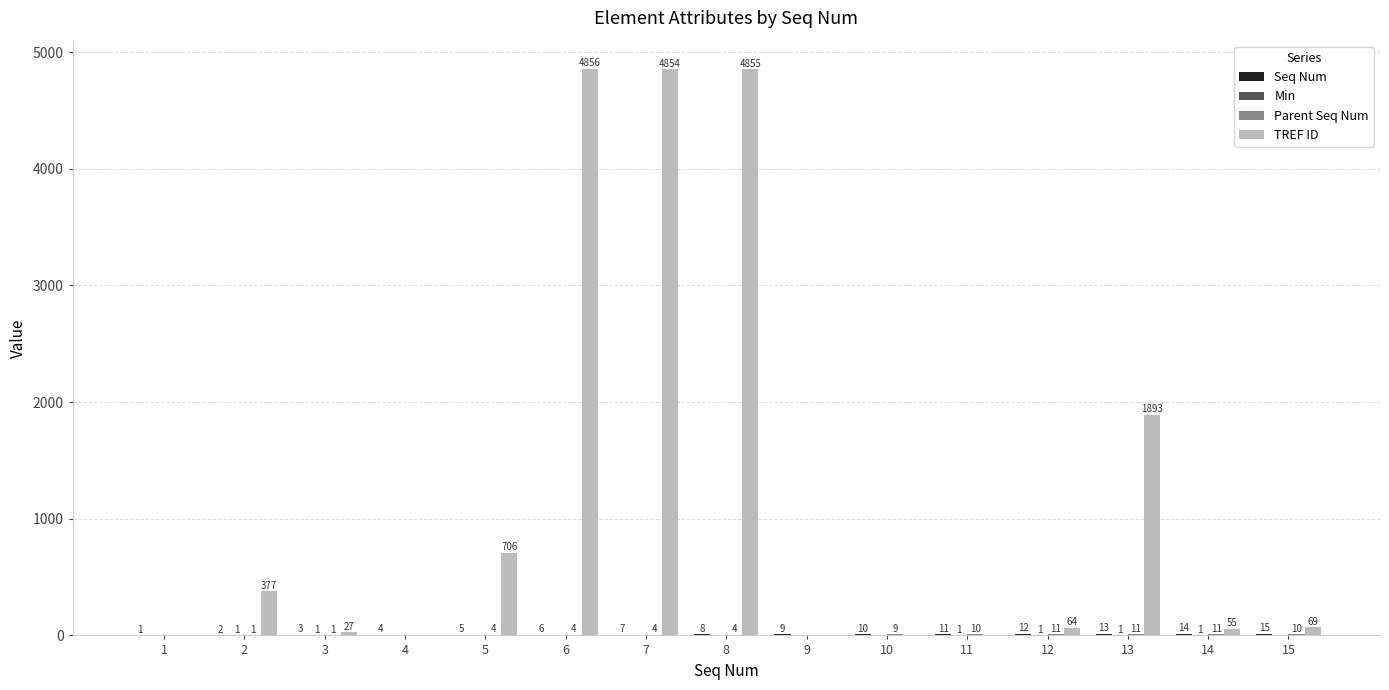

Which series changed the most between 3 and 4?

TREF ID